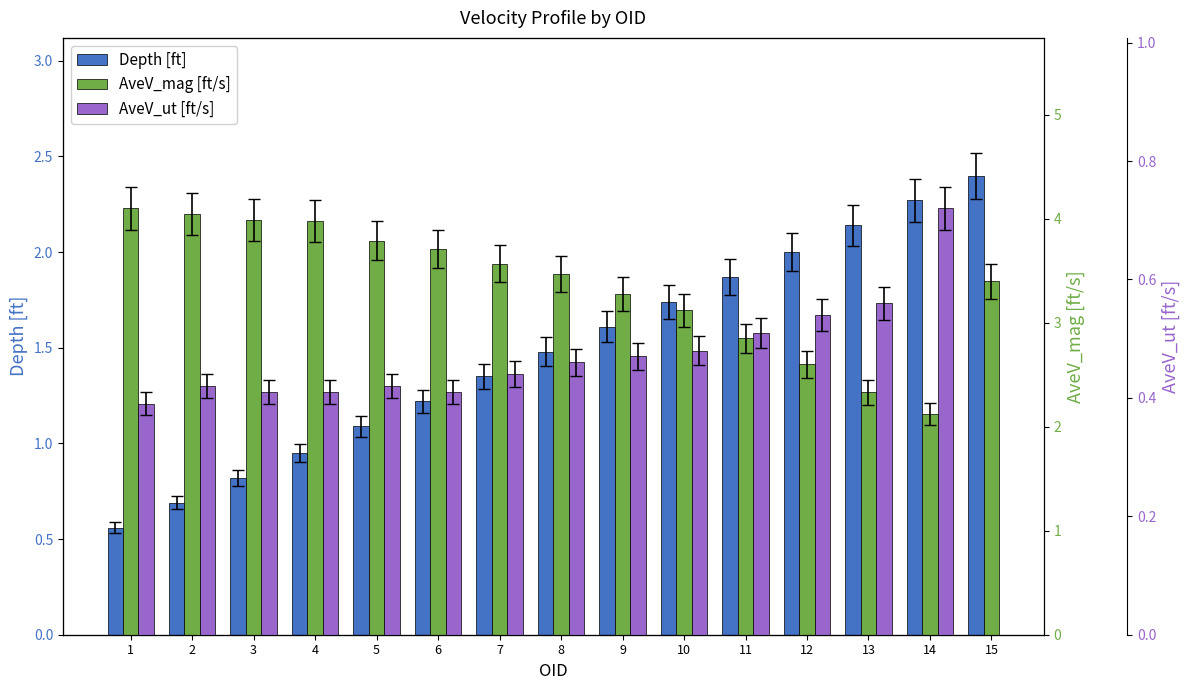

Is the value of AveV_ut [ft/s] at 3 greater than the value of AveV_mag [ft/s] at 3?

No